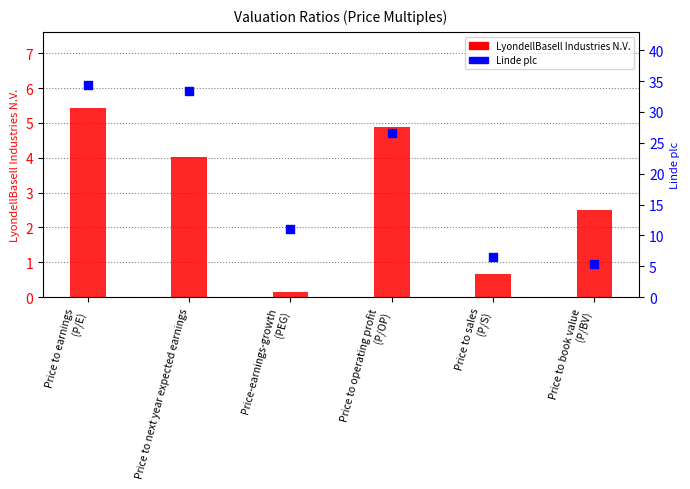

Is the value of LyondellBasell Industries N.V. at Price-earnings-growth
(PEG) greater than the value of Linde plc at Price to book value
(P/BV)?

No